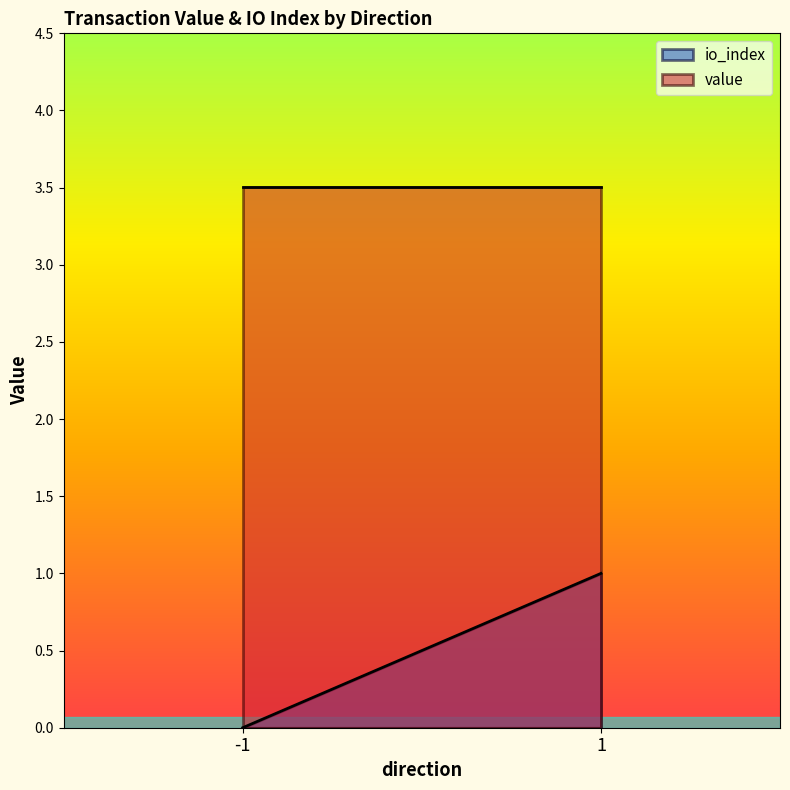

Is the value of value at 1 greater than the value of io_index at -1?

Yes